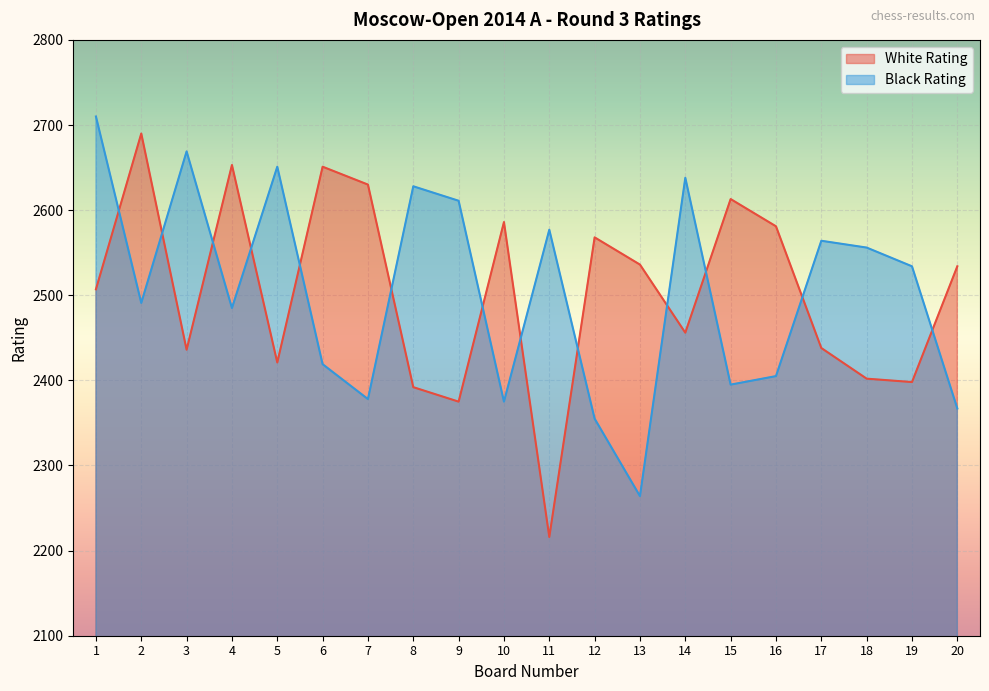

True or false: White Rating has a value of 2581 at 16.

True